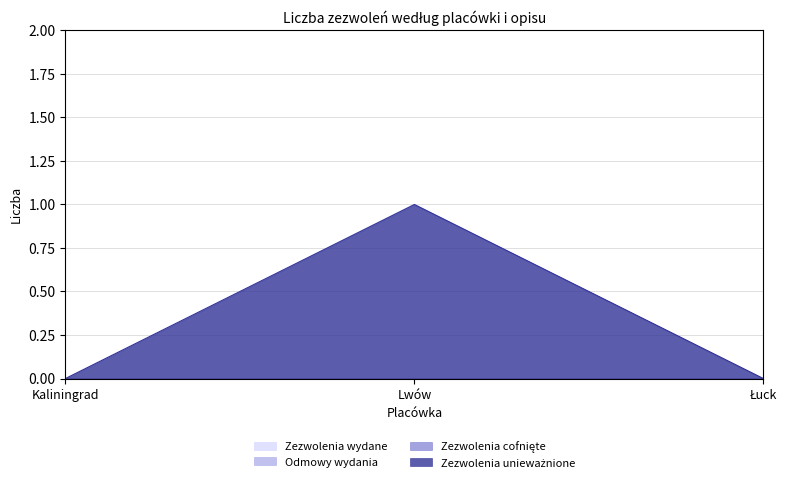

Reading left to right, transcribe all the data shown in this chart.

Zezwolenia wydane: Kaliningrad=0	Lwów=0	Łuck=0
Odmowy wydania: Kaliningrad=0	Lwów=0	Łuck=0
Zezwolenia cofnięte: Kaliningrad=0	Lwów=0	Łuck=0
Zezwolenia unieważnione: Kaliningrad=0	Lwów=1	Łuck=0